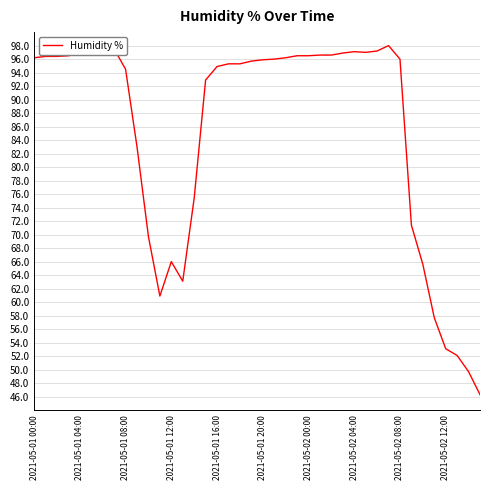

What is the average value?

85.3